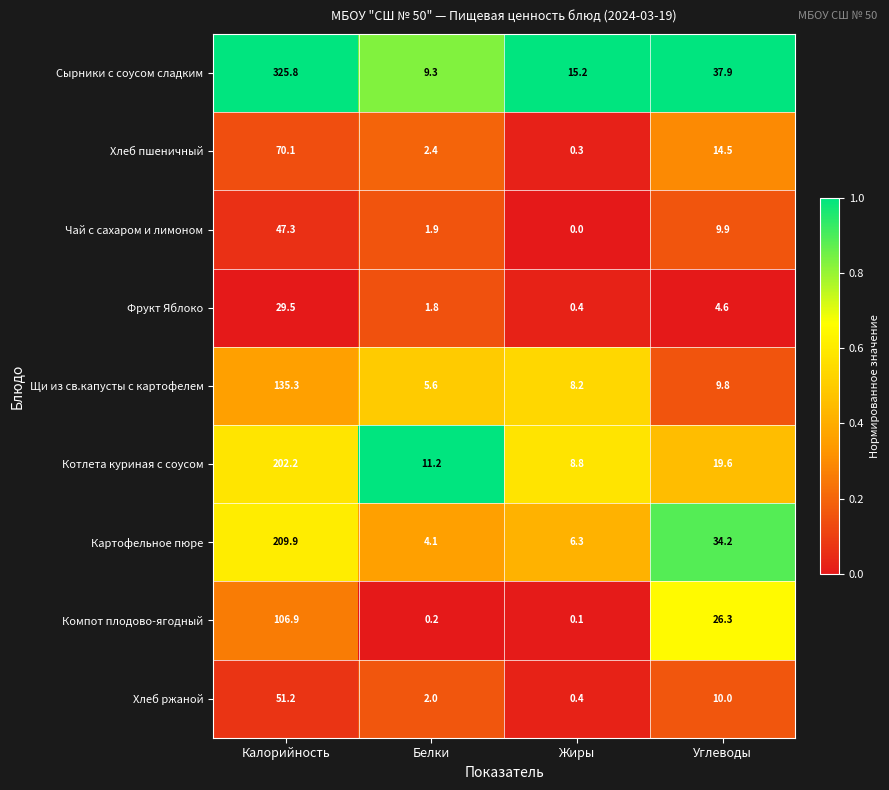

Between Жиры and Углеводы, which series saw the biggest shift?

Картофельное пюре